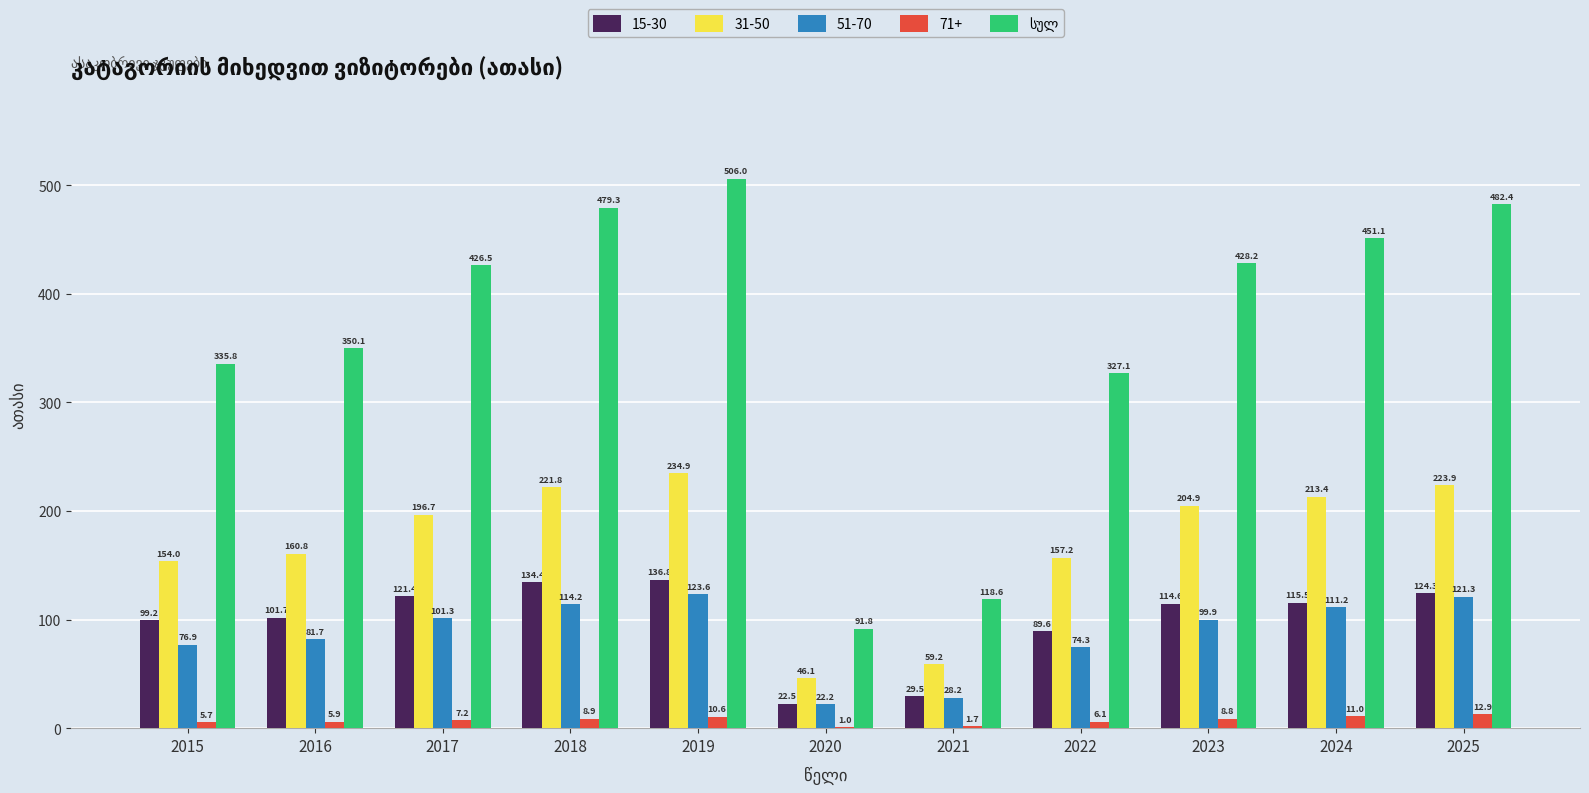

What is the greatest value displayed?

506.0